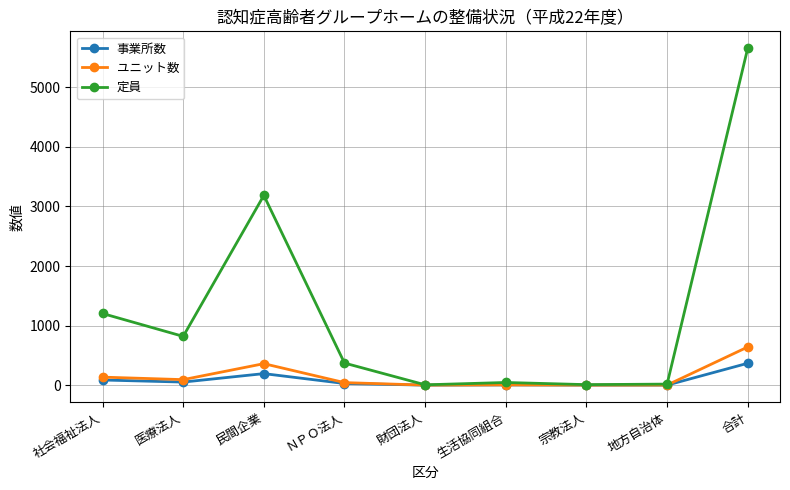

In ユニット数, how many points are lower than both neighbors (excluding endpoints)?

3